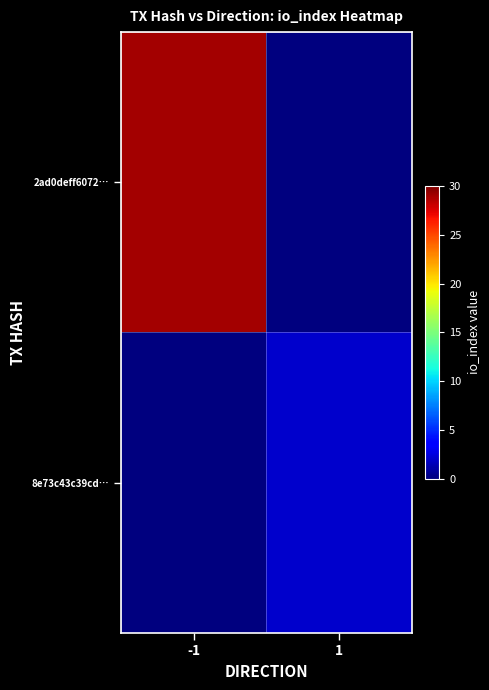

Rank the series by their average value, from lowest to highest.

8e73c43c39cd…, 2ad0deff6072…